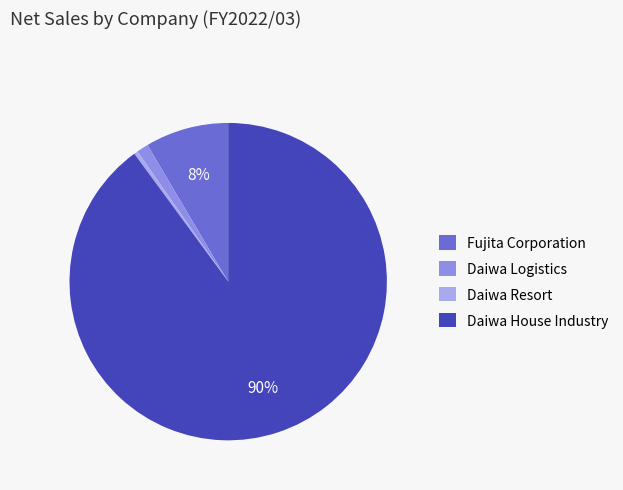

How many slices are in this pie chart?

4